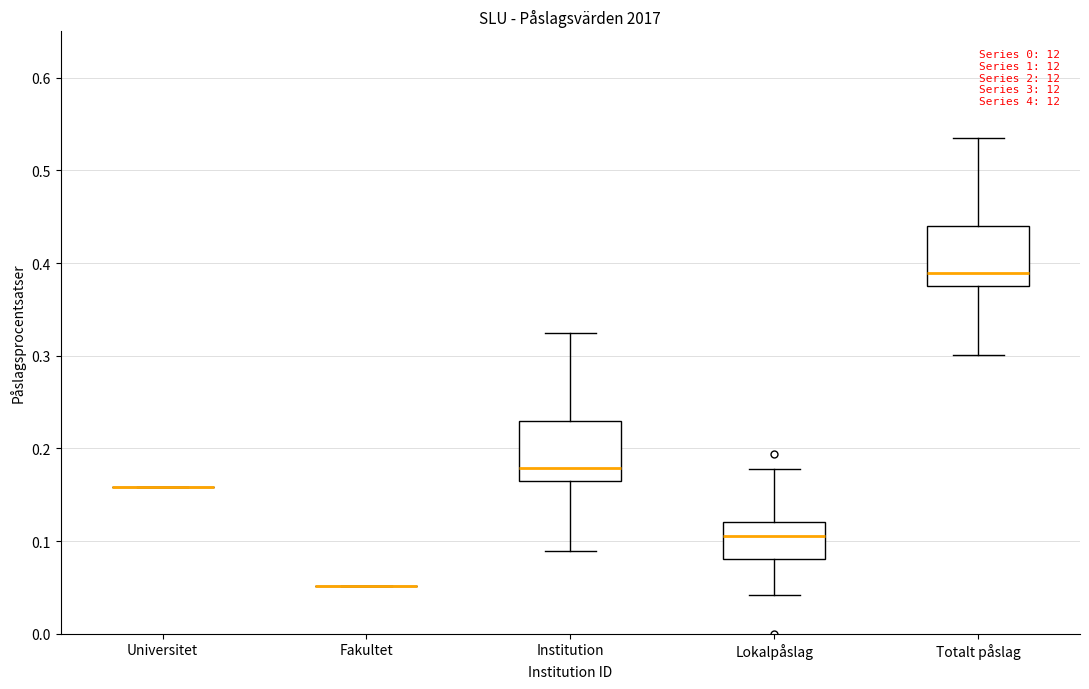

Where does the upper whisker of the box for Institution end on the y-axis? The values are not printed on the chart, so give them approximately, as read against the axis.

0.32